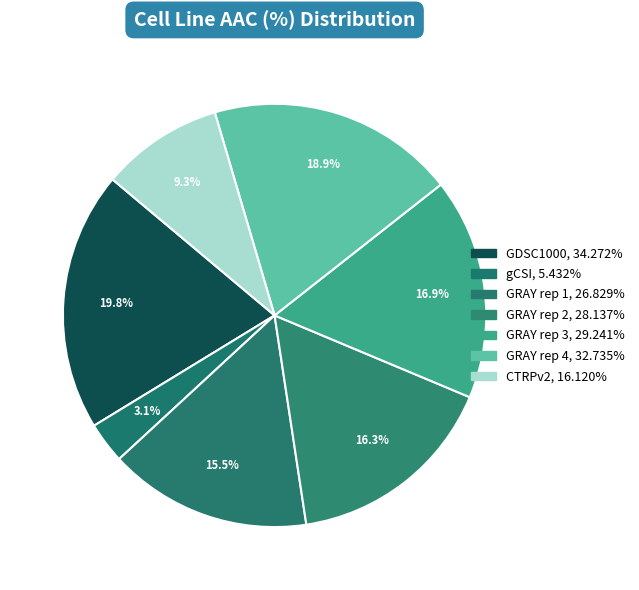

To the nearest percent, what portion does GRAY rep 3 represent?

17%